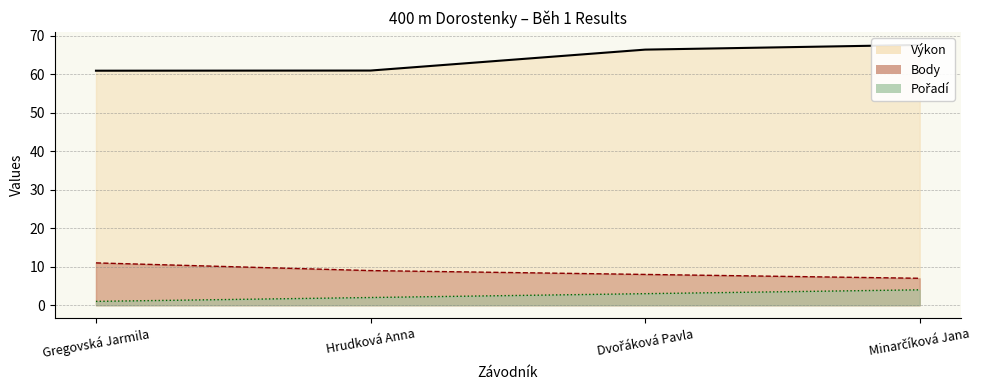

Between Gregovská Jarmila and Hrudková Anna, which series saw the biggest shift?

Body